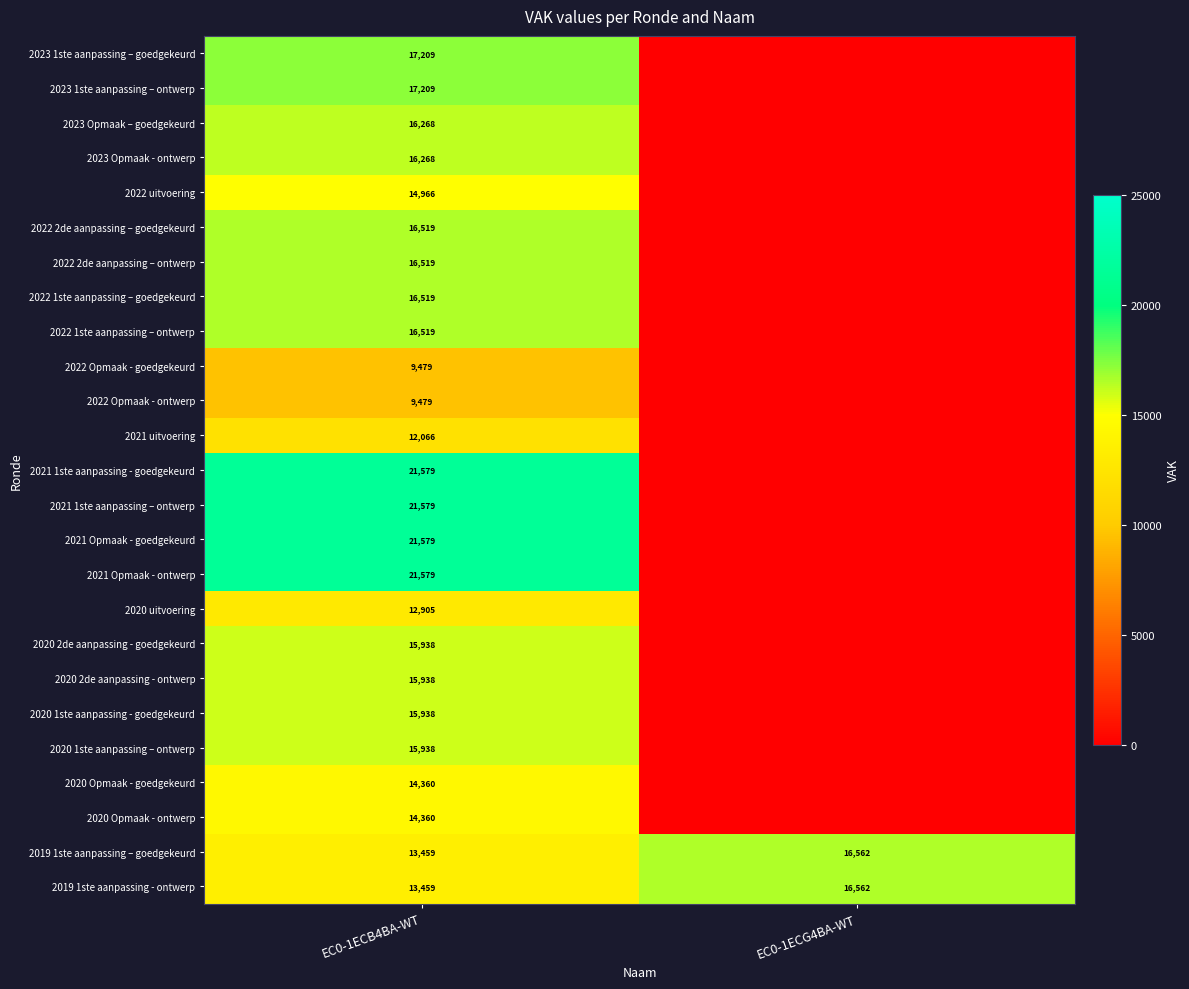

What is the highest value of the 2019 1ste aanpassing – goedgekeurd series?

16562